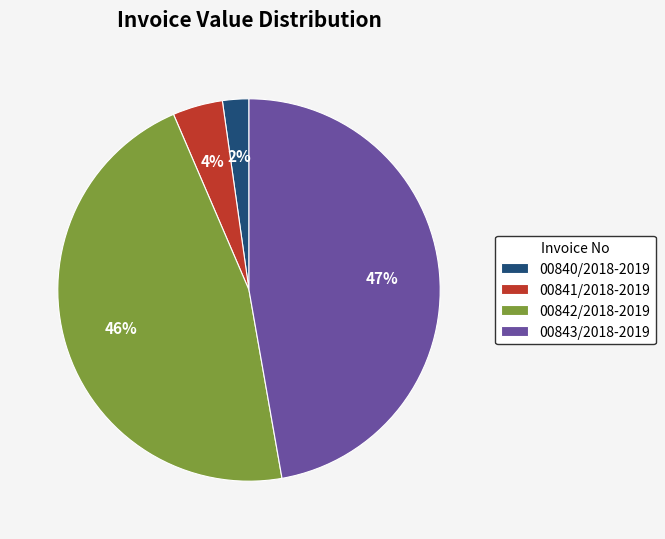

Is it true that 00841/2018-2019 is 14% of the pie?

False